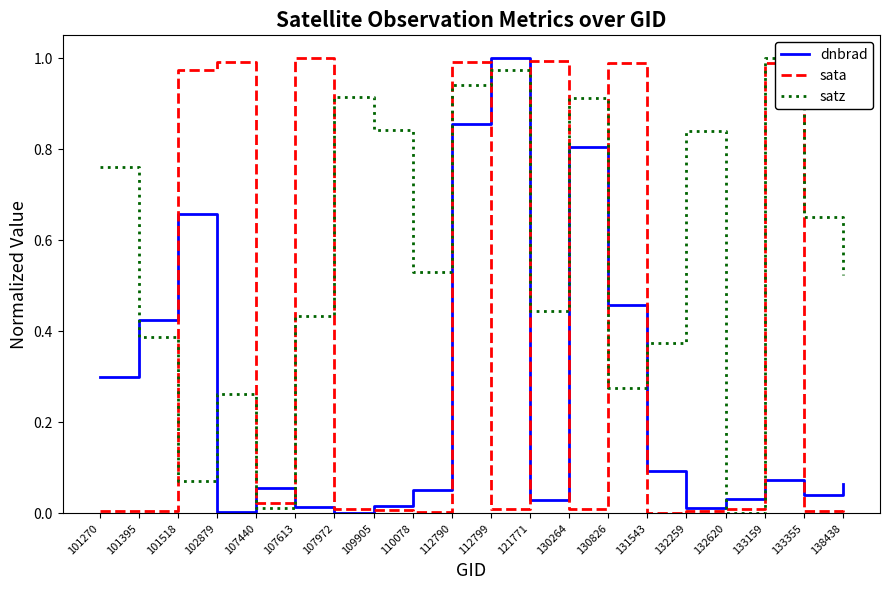

Which series changed the most between 107972 and 130826?

sata